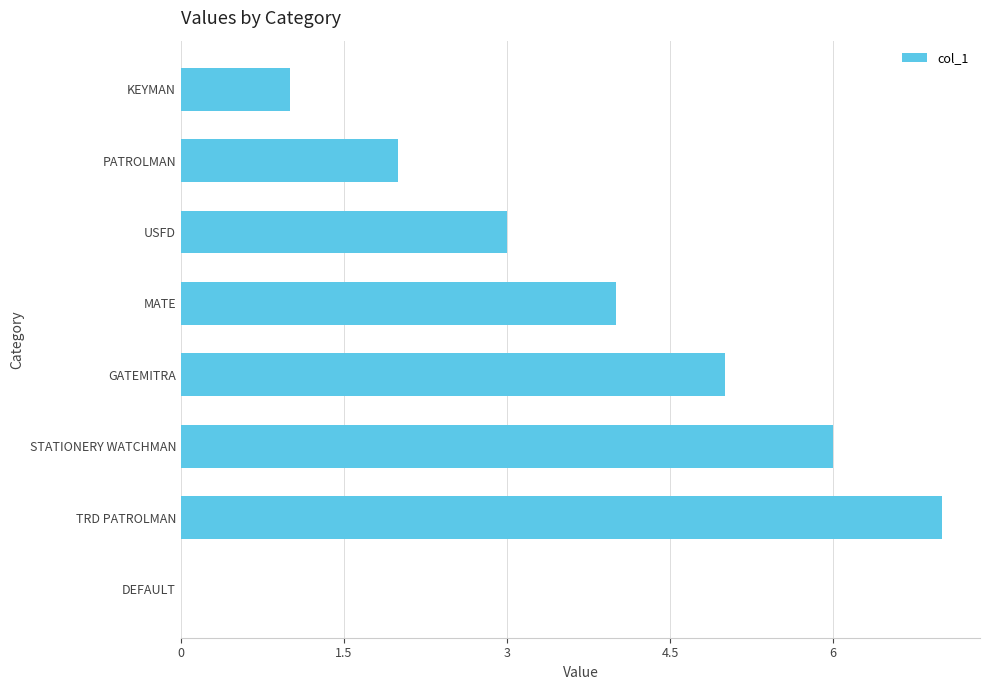

Which has a higher value, USFD or PATROLMAN?

USFD